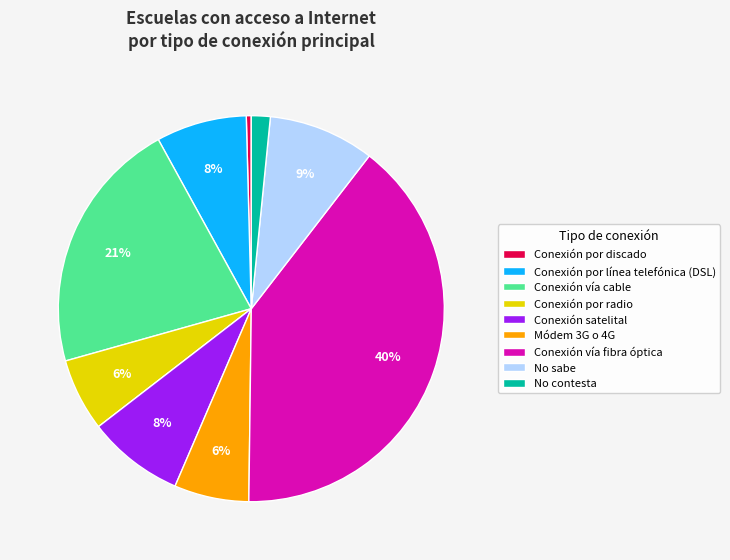

Does Conexión satelital account for over 50% of the chart?

No